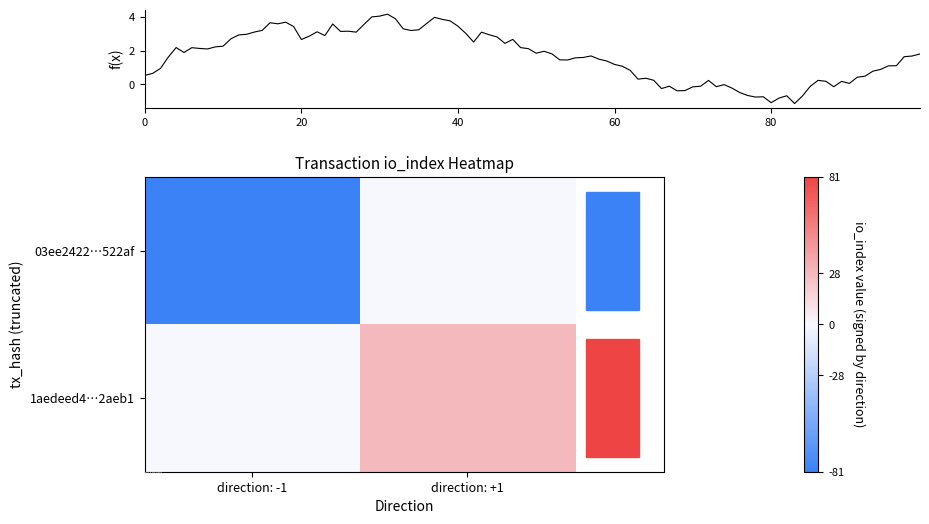

What is the difference between the maximum and minimum values in the 1aedeed4…2aeb1 series?

28